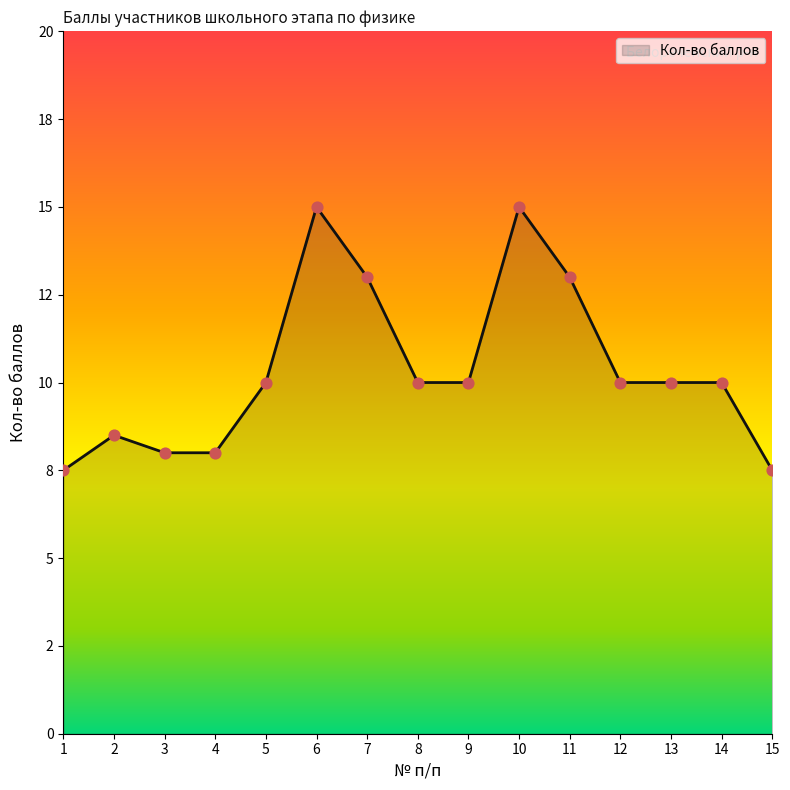

Is this an area chart (filled region under the line)?

Yes